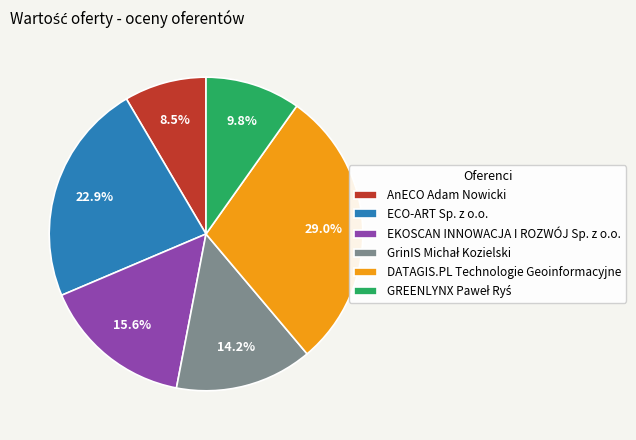

Do ECO-ART Sp. z o.o. and EKOSCAN INNOWACJA I ROZWÓJ Sp. z o.o. together represent more than half of the pie?

No